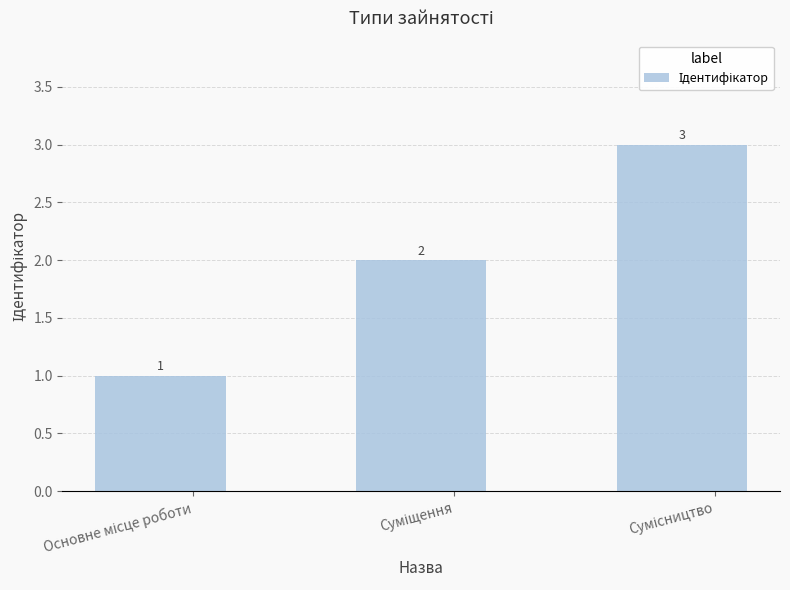

What is the value of the 3rd bar from the left?

3